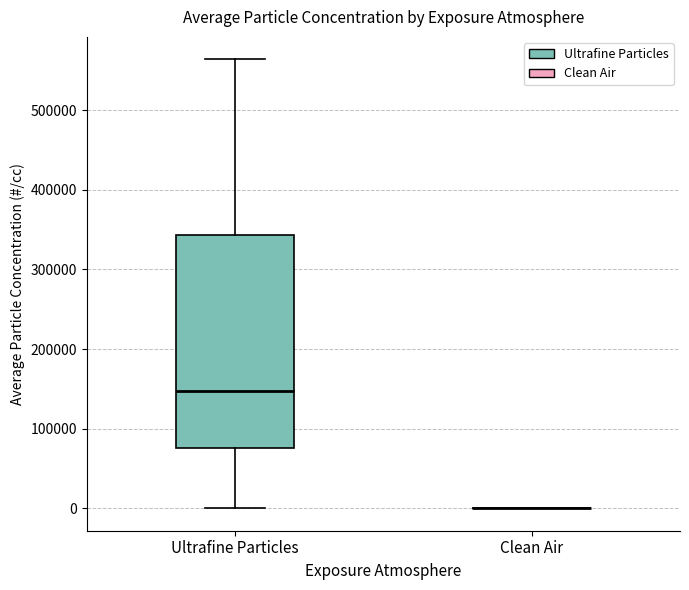

Reading left to right, transcribe this box plot: for each box, give where its median line is, the range the box spans, and where its two whiskers end, as read against the y-axis. The values are not printed on the chart, so give them approximately, as read against the axis.

Ultrafine Particles: median 150000, box 80000 to 340000, whiskers 0 to 560000
Clean Air: box collapsed to a line at 0, whiskers 0 to 0